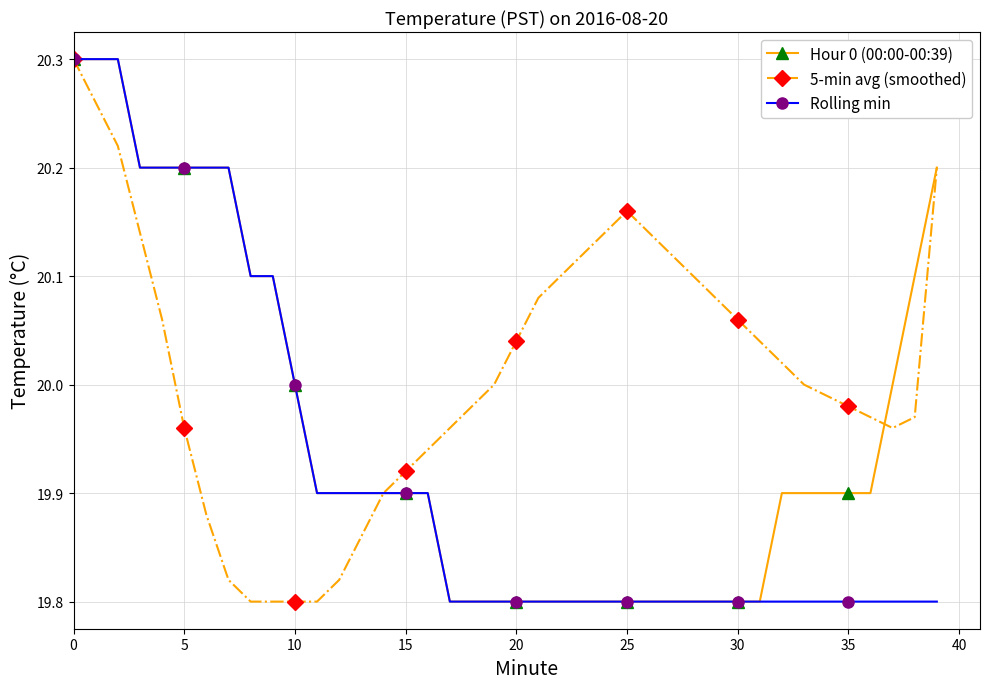

Which series has the largest total across all categories?

5-min avg (smoothed)